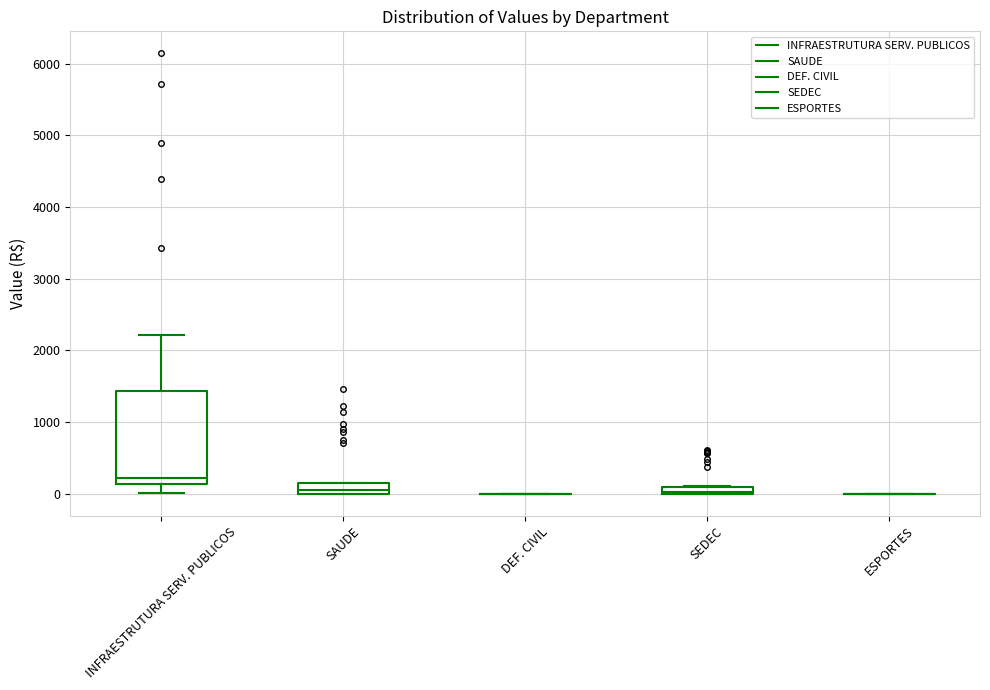

Which box is the tallest, from its lower edge to its upper edge?

INFRAESTRUTURA SERV. PUBLICOS